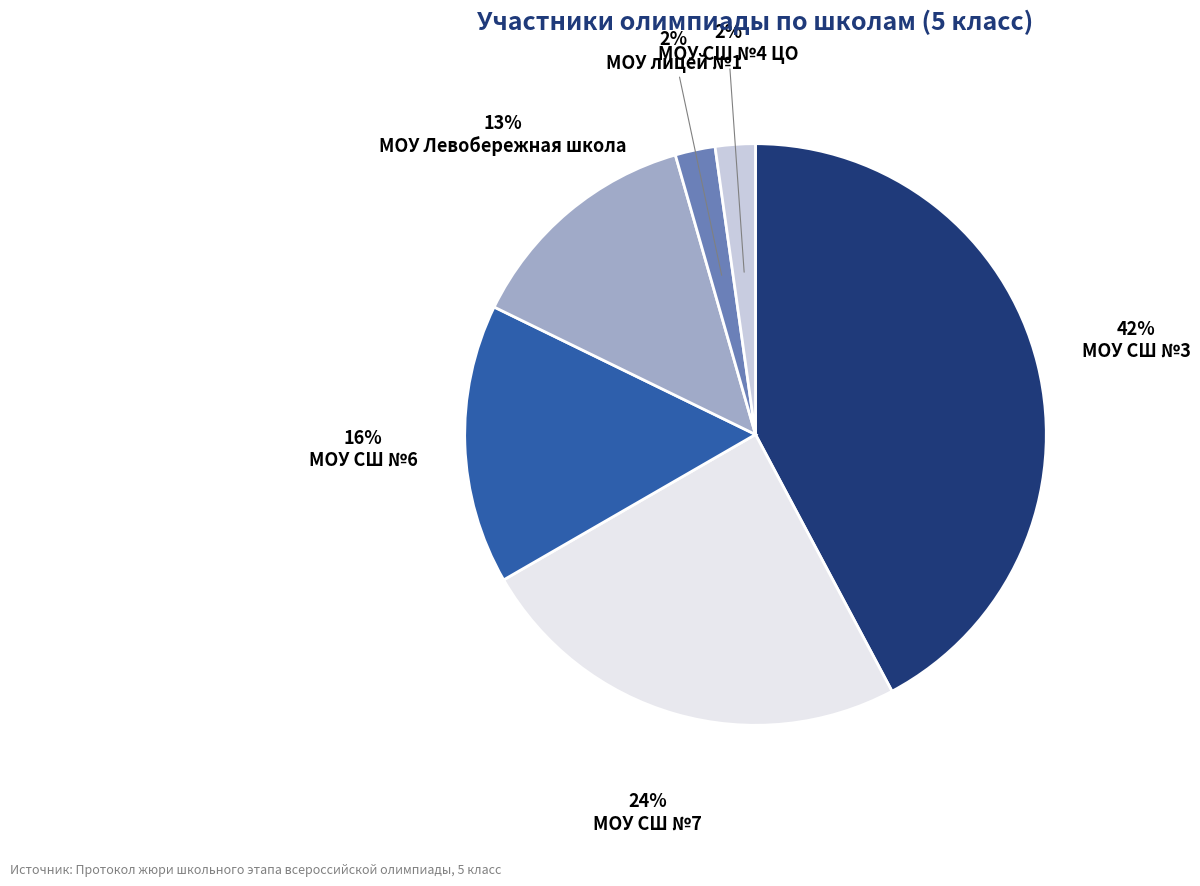

True or false: МОУ СШ №4 ЦО accounts for 2% of the total.

True